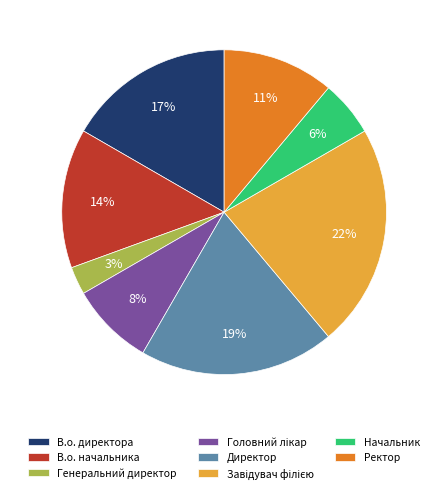

How many slices are in this pie chart?

8